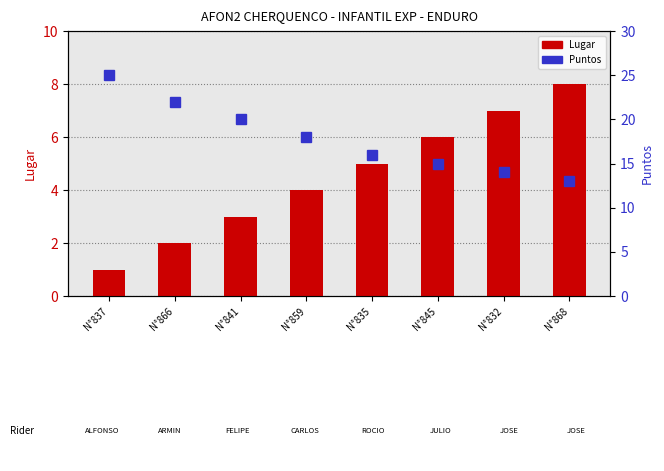

What is the difference between the maximum and minimum values in the Lugar series?

7